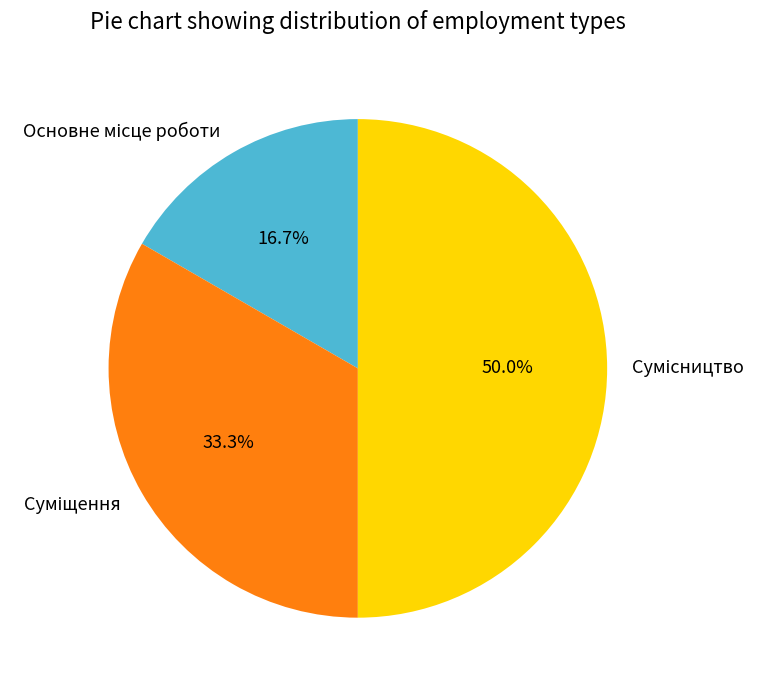

Is Сумісництво the majority of the pie?

No